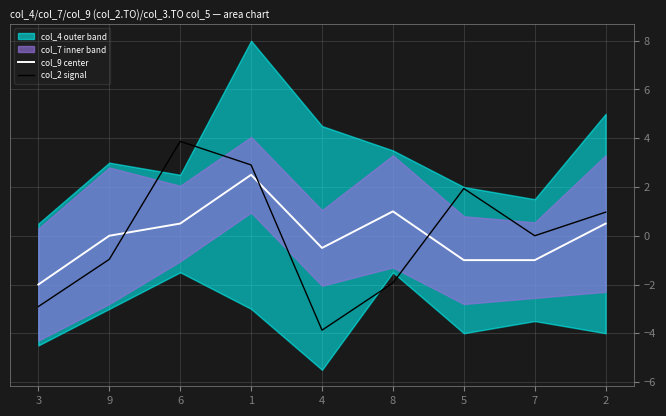

What is the total value across all series at 7?

-1.0